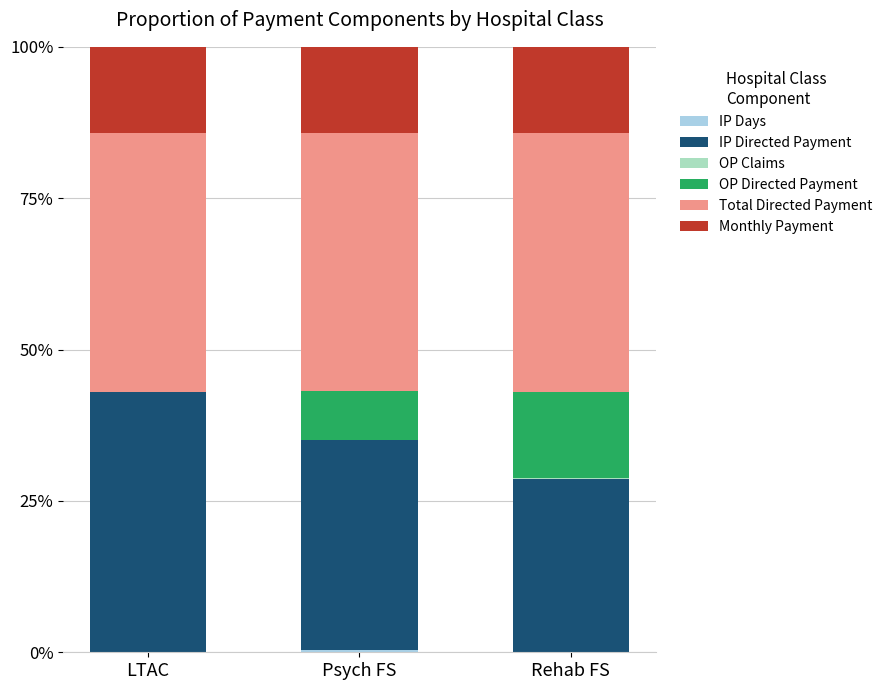

The IP Days series shows 0.1 at LTAC. True or false?

True